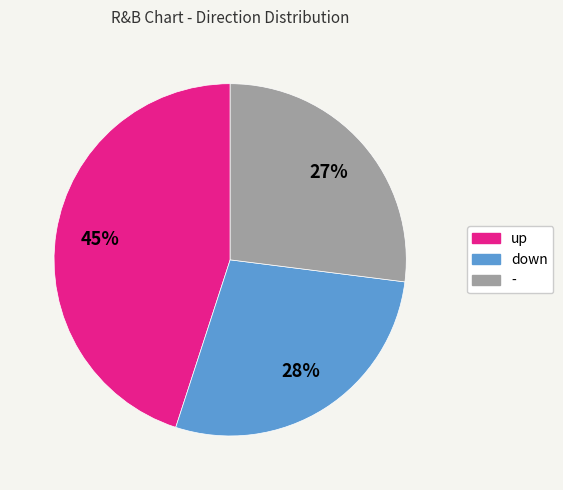

Approximately how many times larger is the value at - compared to down?

1.0